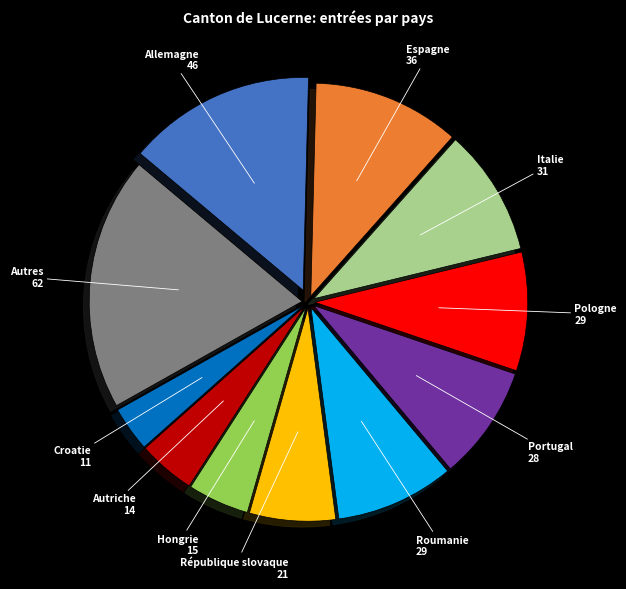

How many segments does this pie chart have?

11